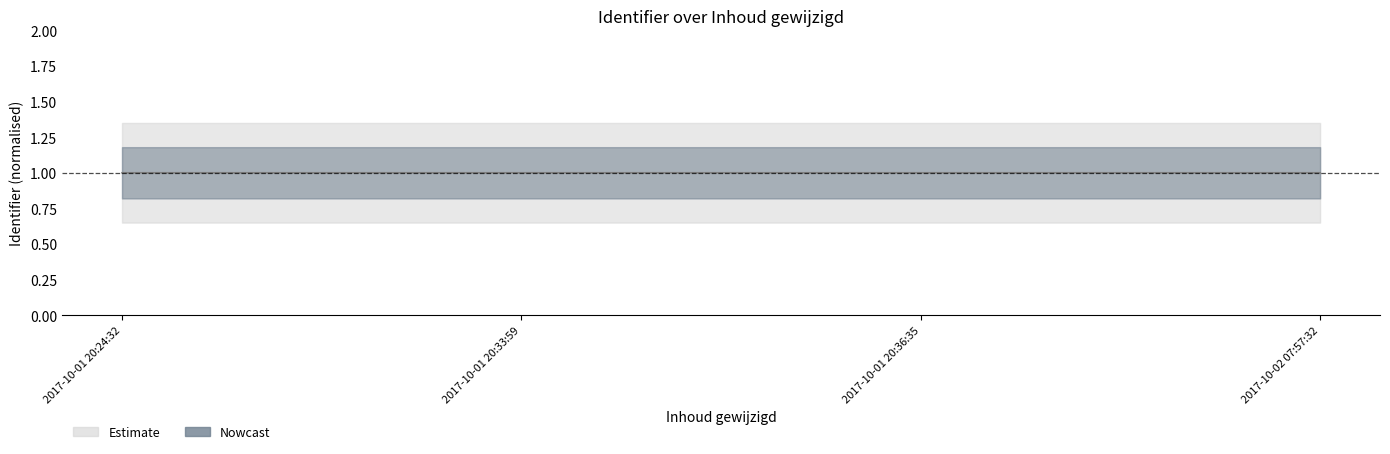

What is the average value?

1.0